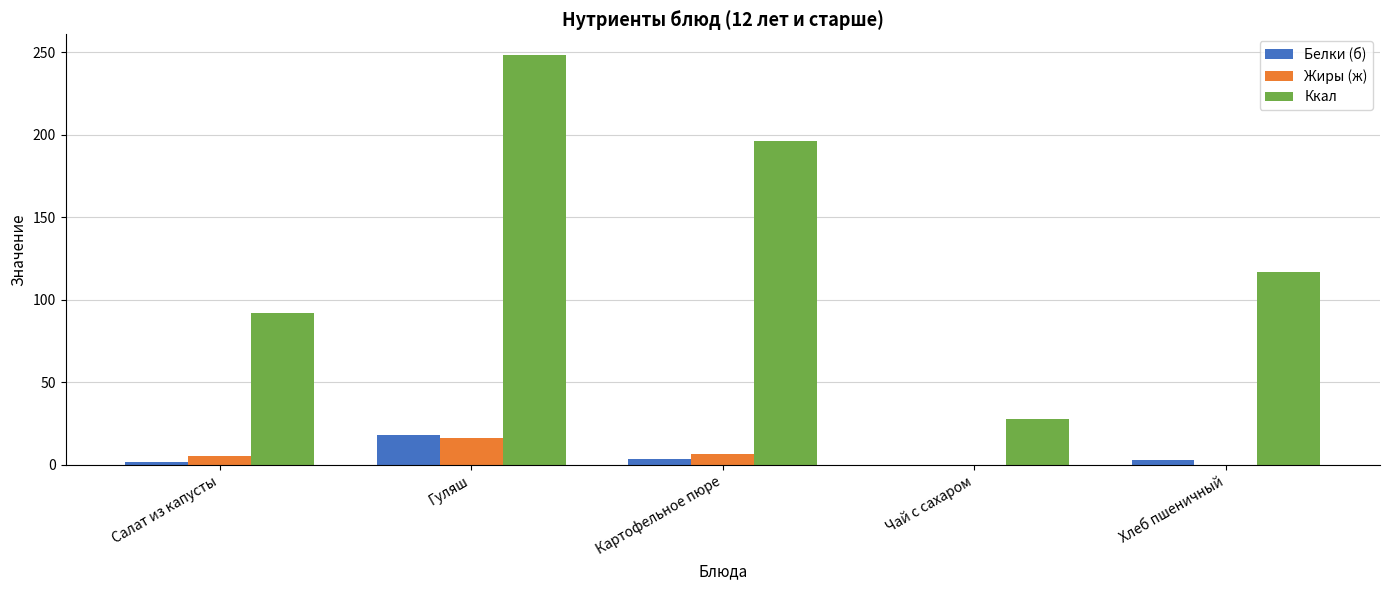

Count the number of categories in the chart.

5